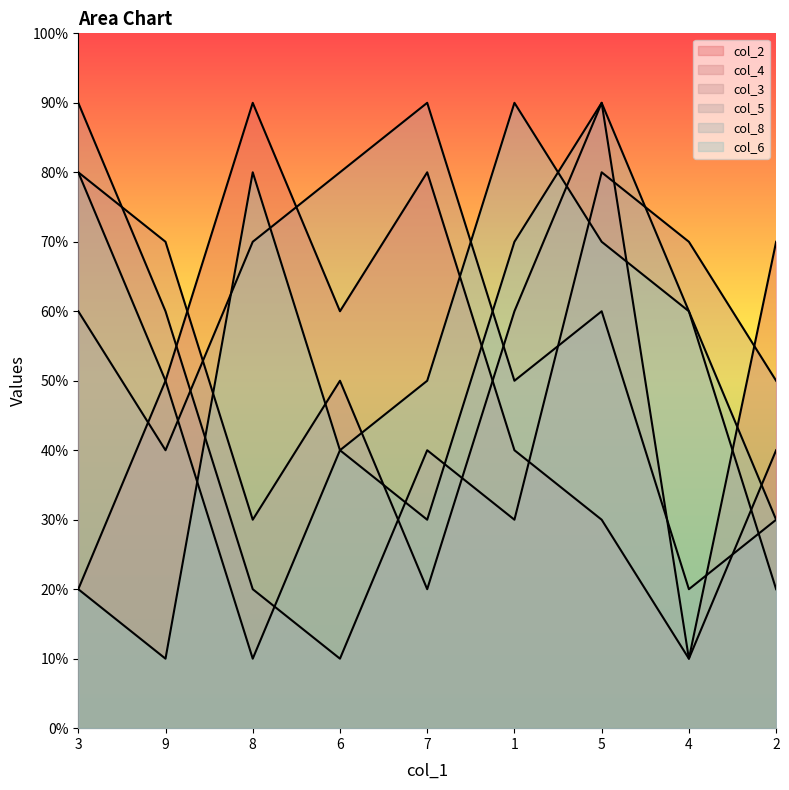

True or false: col_5 has a value of 4 at 2.

False